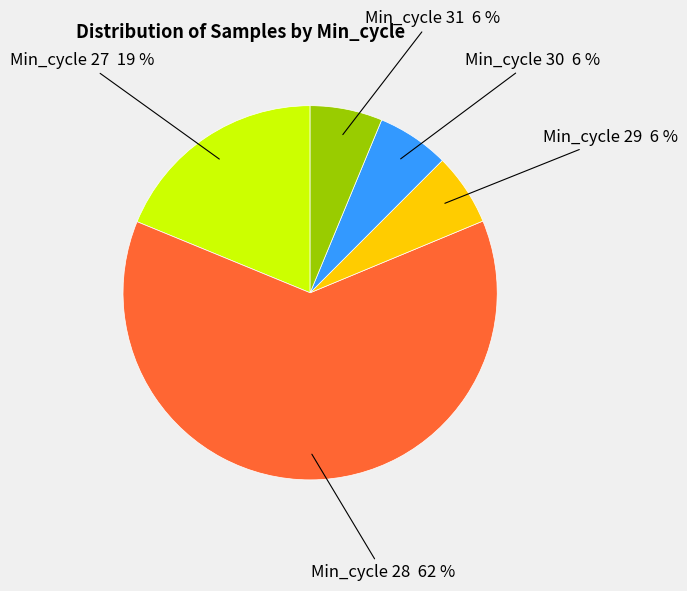

To the nearest percent, what is the average slice percentage?

20%